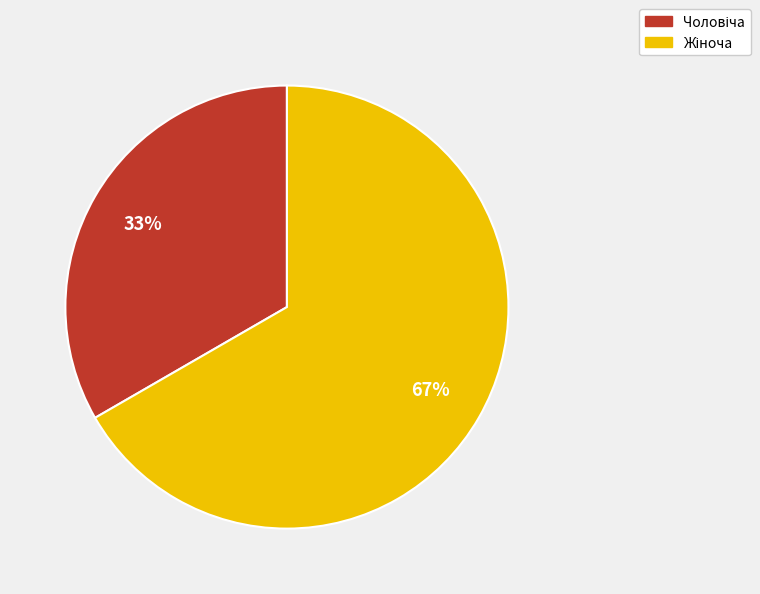

Is there any slice that represents more than half of the pie?

Yes